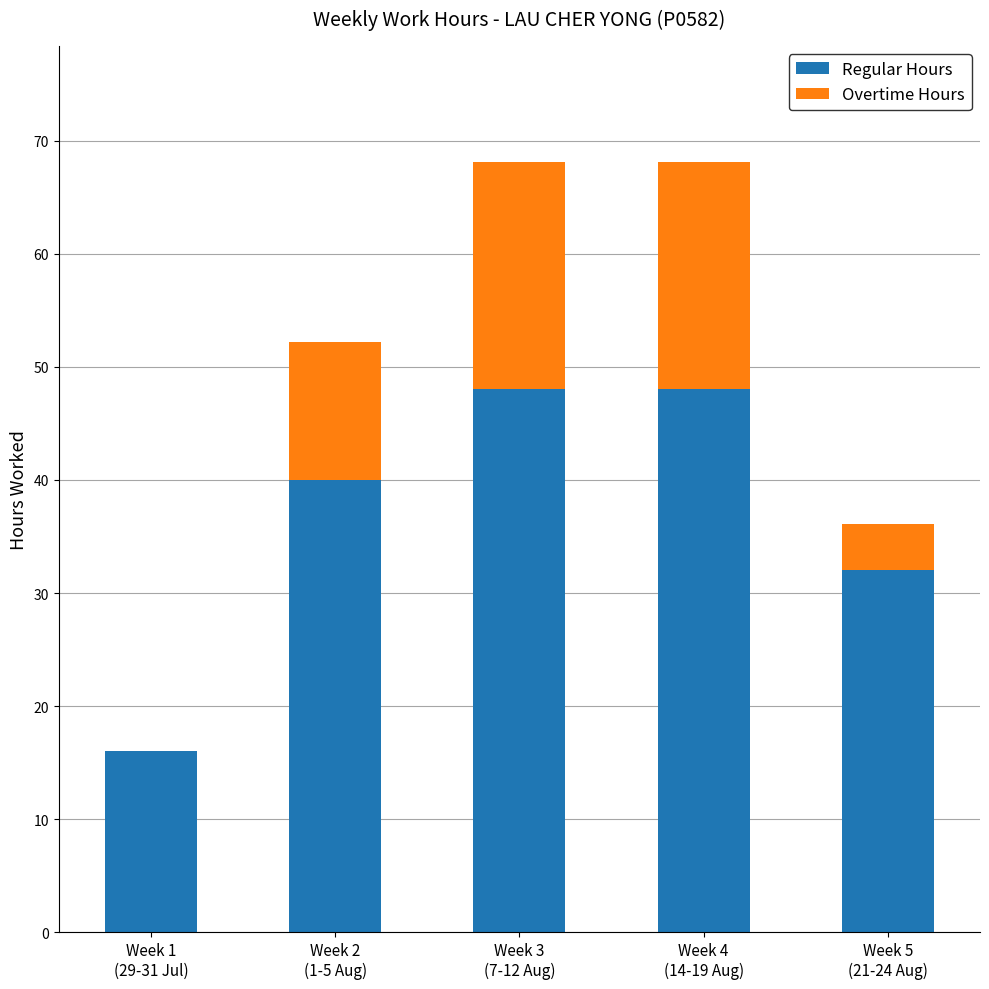

What is the sum of all Regular Hours values?

184.0